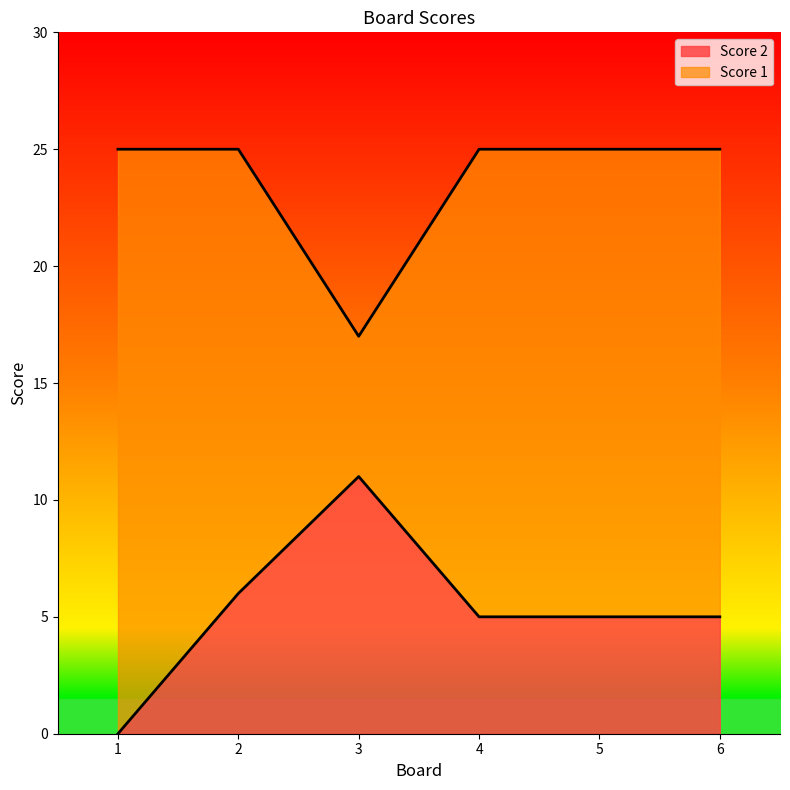

At how many categories does at least one series exceed 19?

5